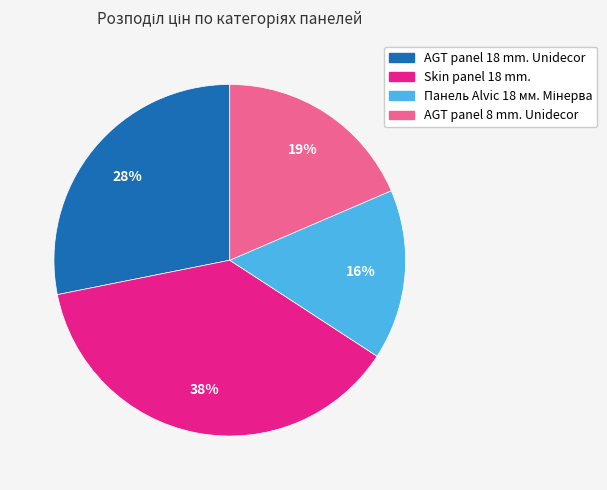

To the nearest percent, what percentage of the pie is Skin panel 18 mm.?

38%